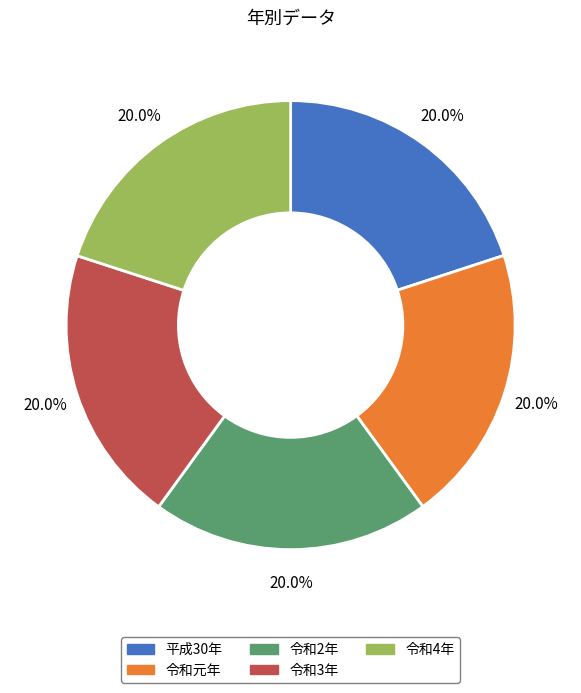

What is the ratio of the value at 令和元年 to the value at 令和3年?

1.0